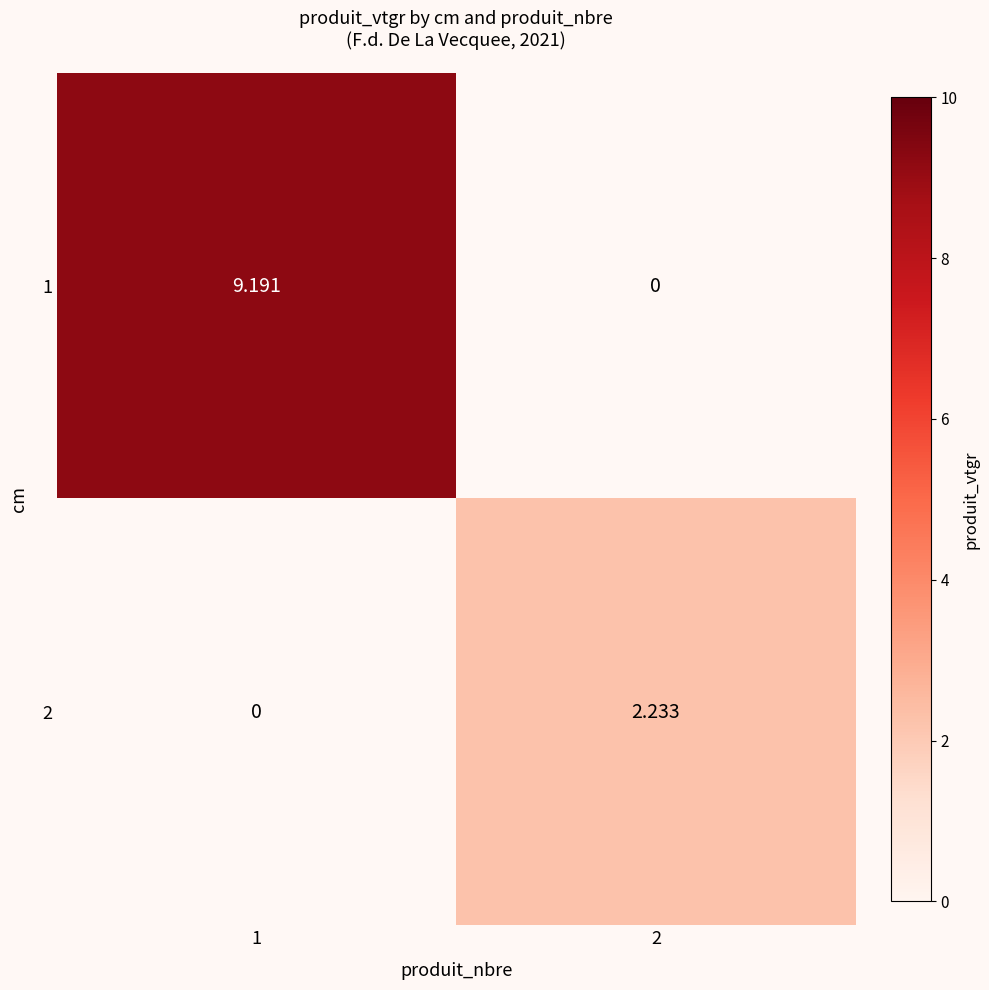

Which label corresponds to the smallest value in the chart?

2